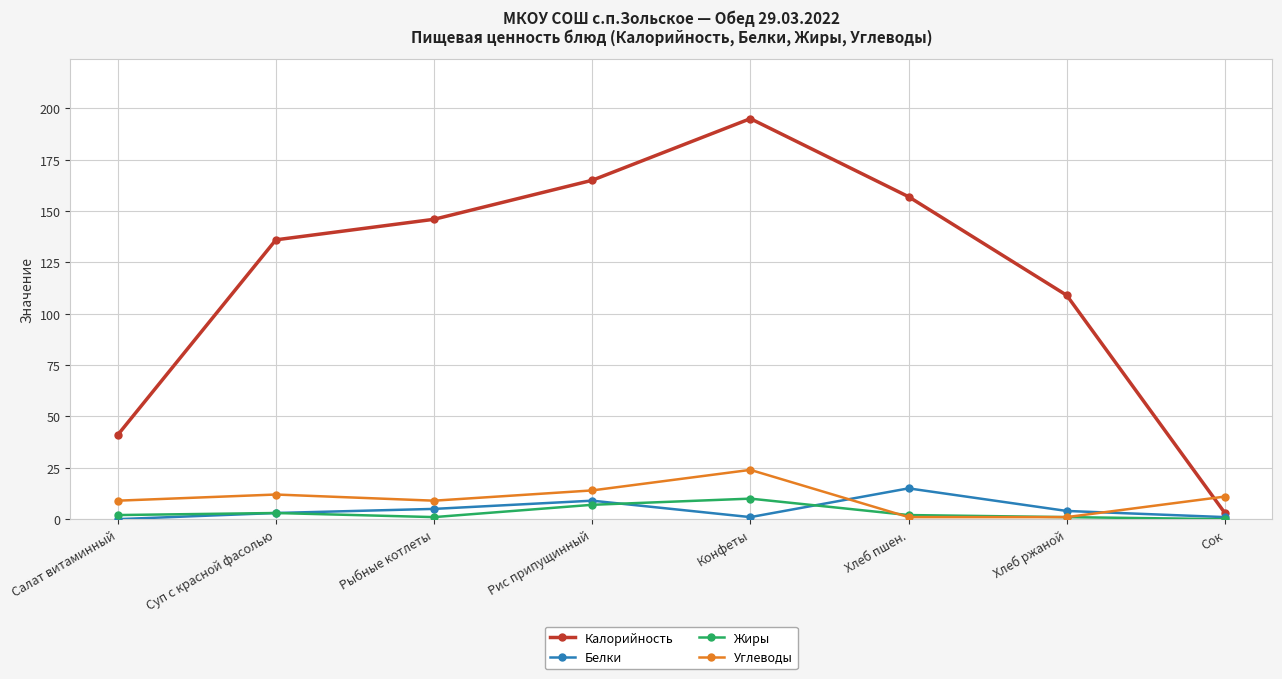

What position from the left is Салат витаминный?

1